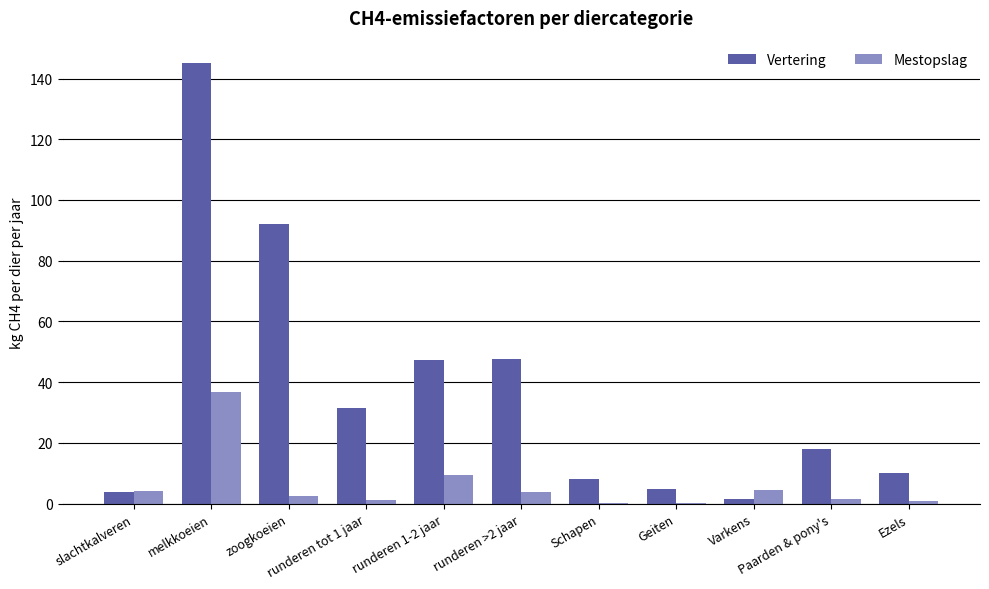

How many groups of bars are there?

11